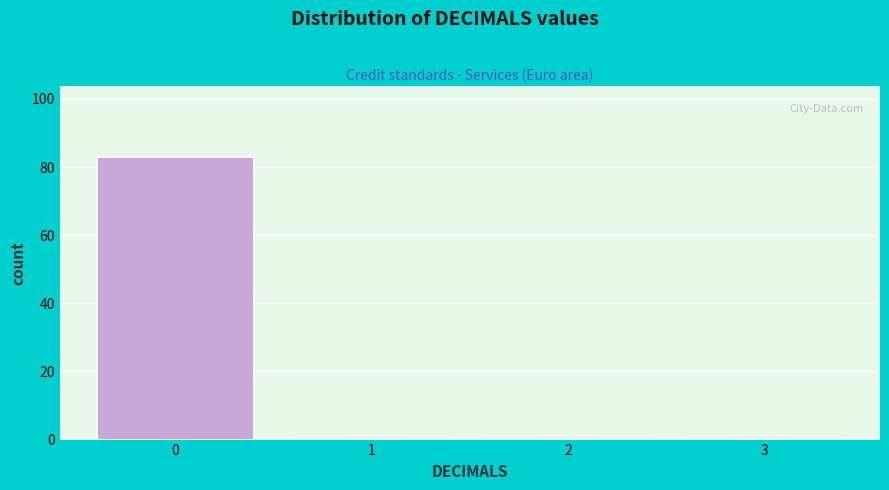

Reading left to right, extract all data points from this chart.

0=83	1=0	2=0	3=0